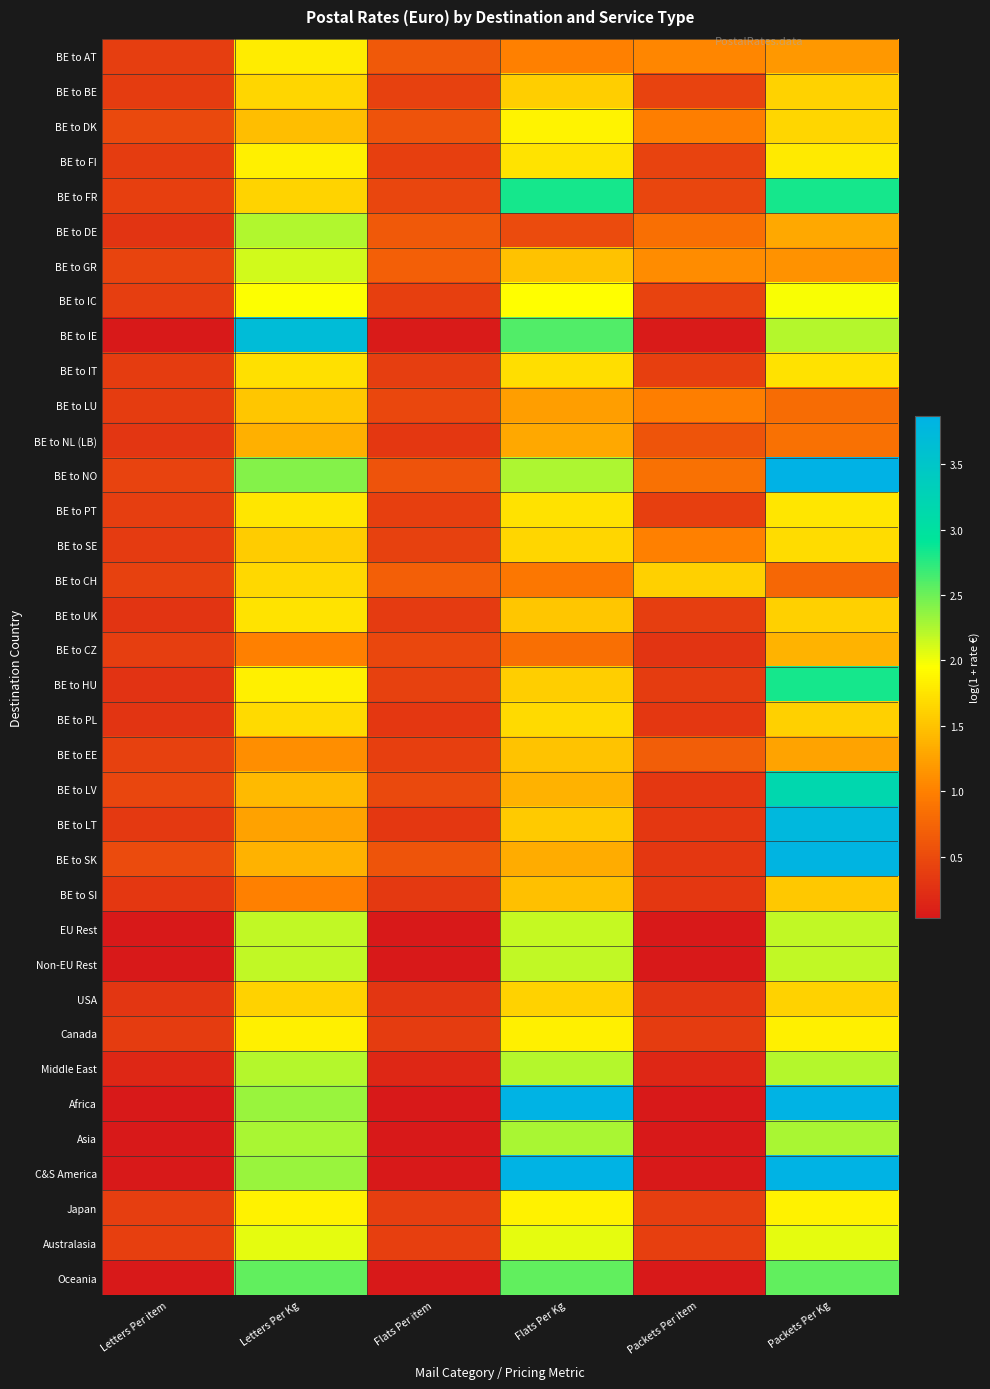

At how many categories does at least one series exceed 1?

4